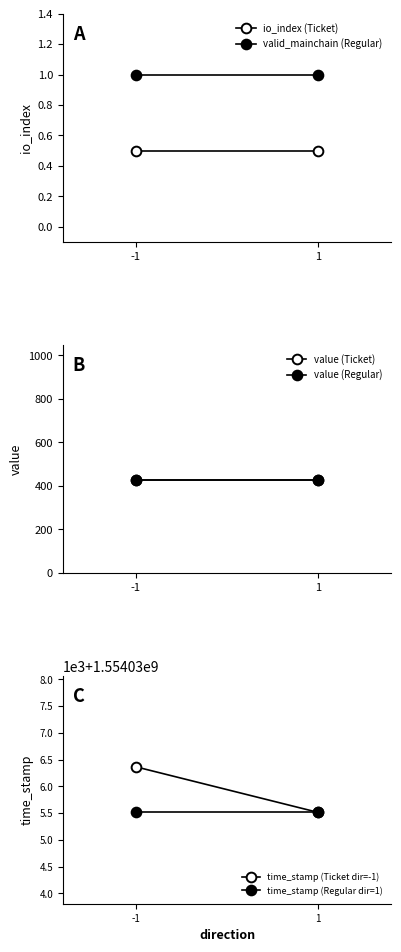

Which series has the largest total across all categories?

time_stamp (Ticket dir=-1)